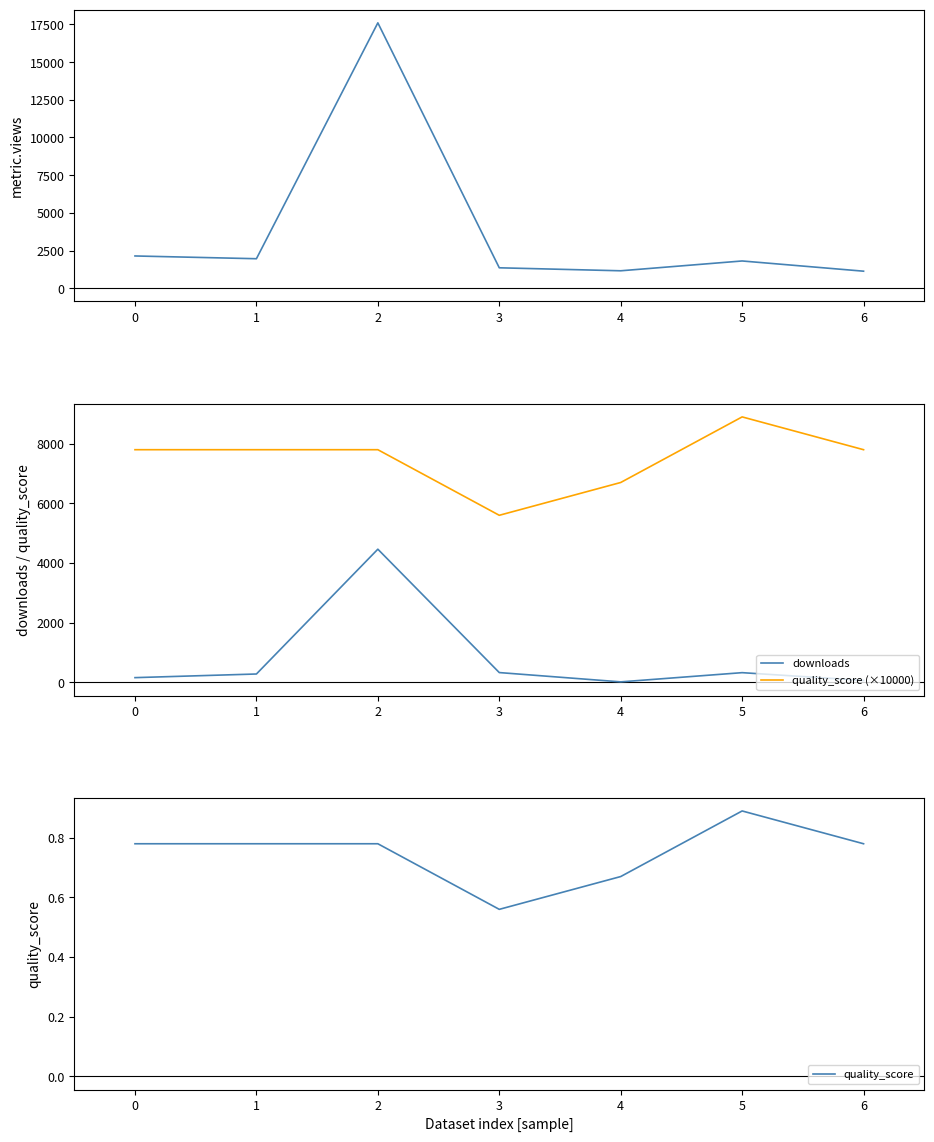

What is the greatest value displayed?

17606.0